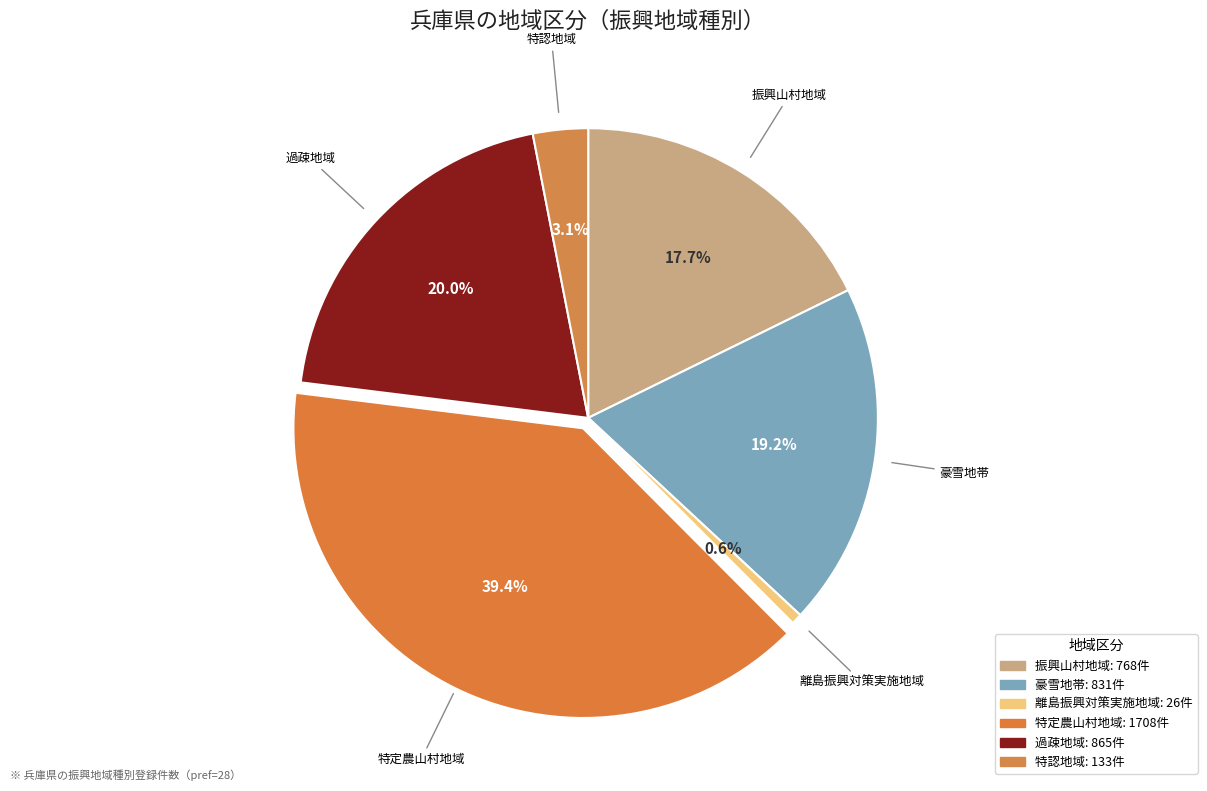

How many segments does this pie chart have?

6